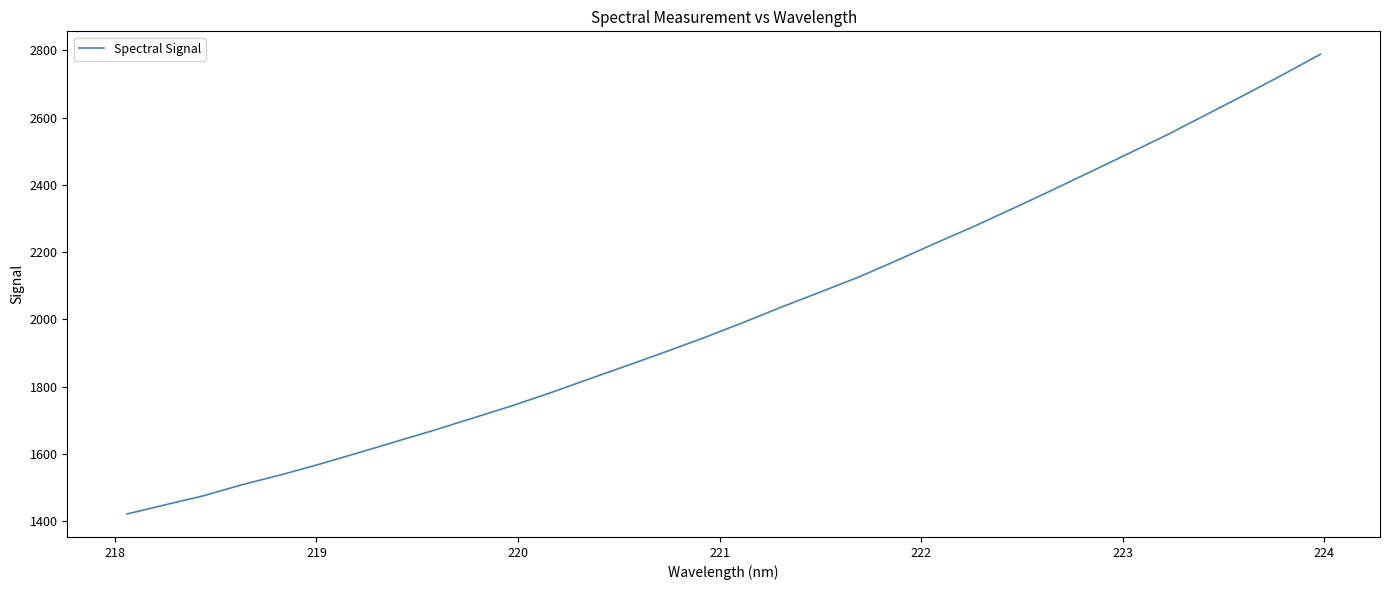

What is the difference between the maximum and minimum values?

1367.6